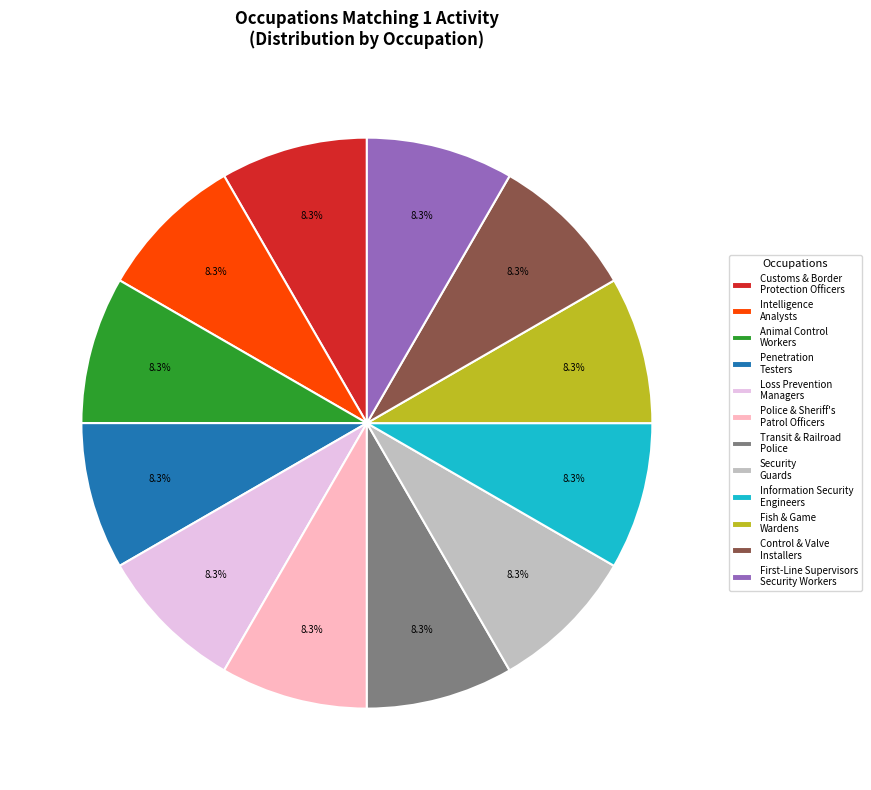

What percentage do Intelligence Analysts and Transit & Railroad Police together represent?

16.7%